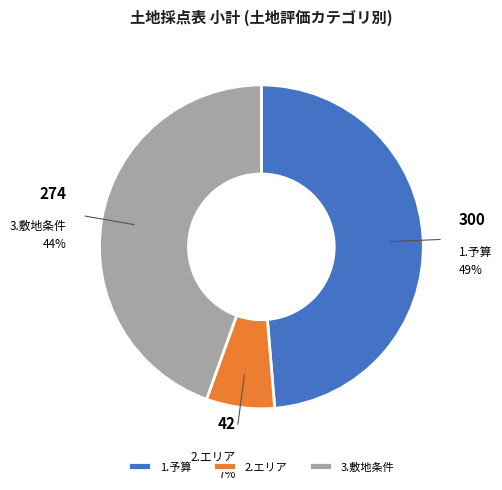

Which slice is the smallest?

2.エリア